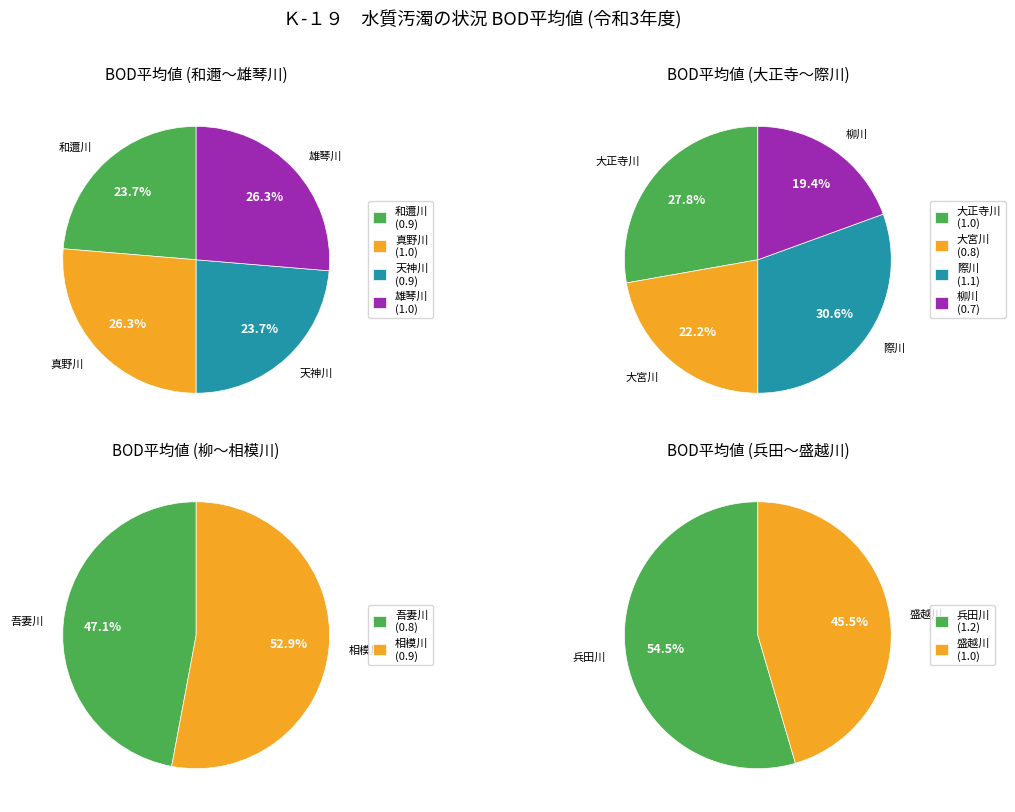

Do 和邇川 and 大宮川 together represent more than half of the pie?

No